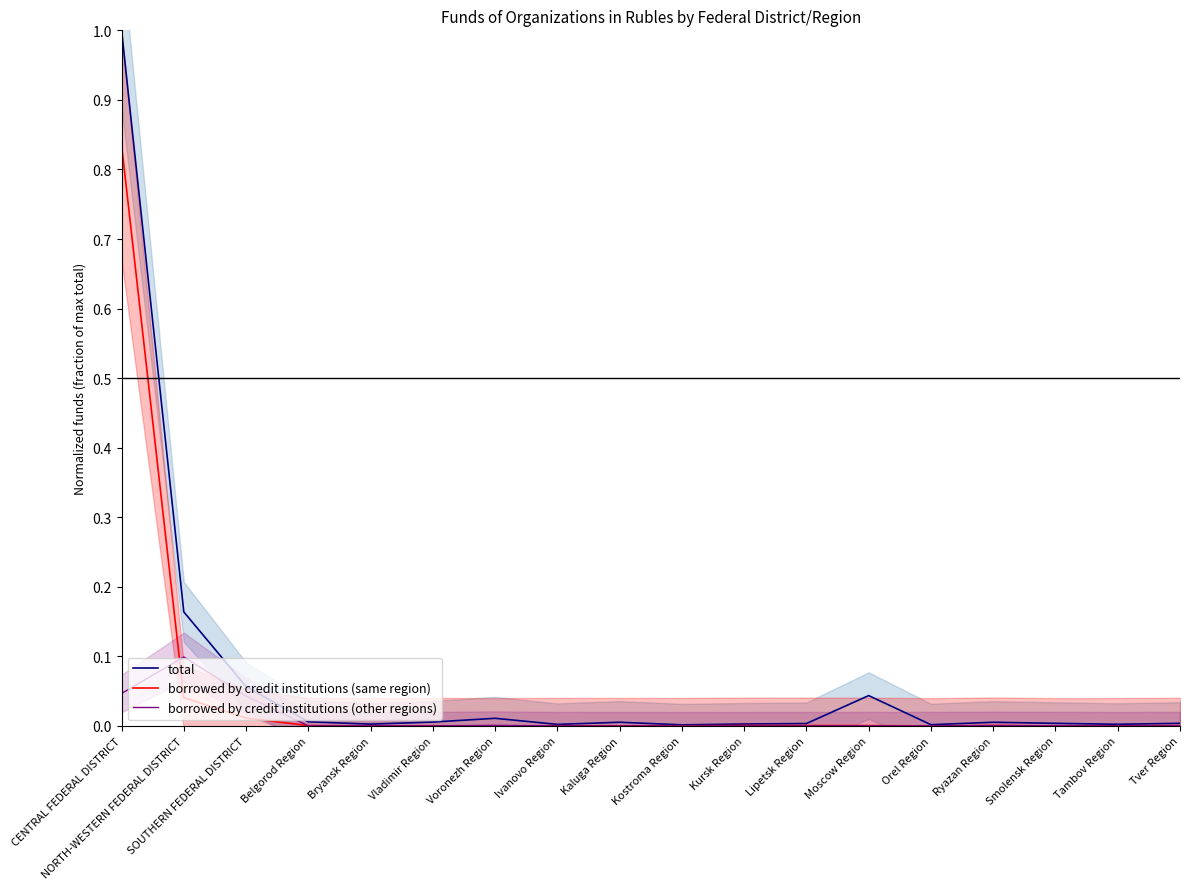

Is this an area chart (filled region under the line)?

No